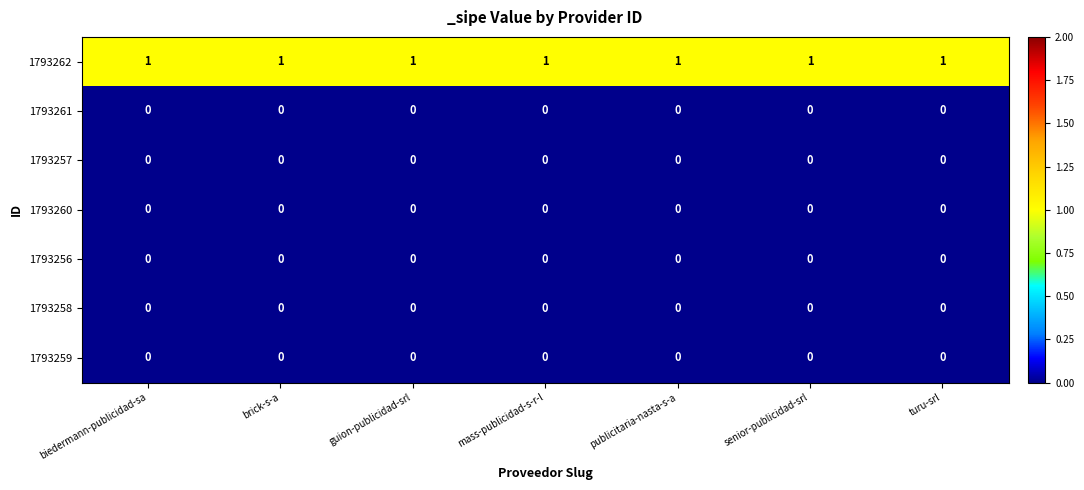

At how many categories does at least one series exceed 0?

7